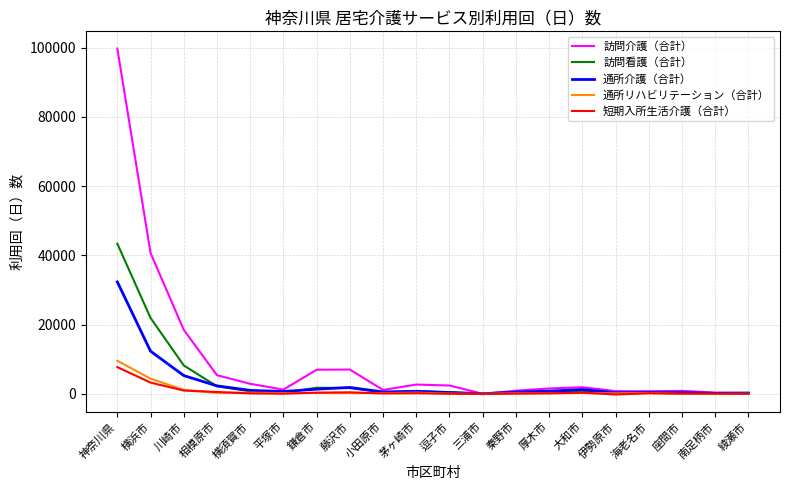

What is the greatest value displayed?

99736